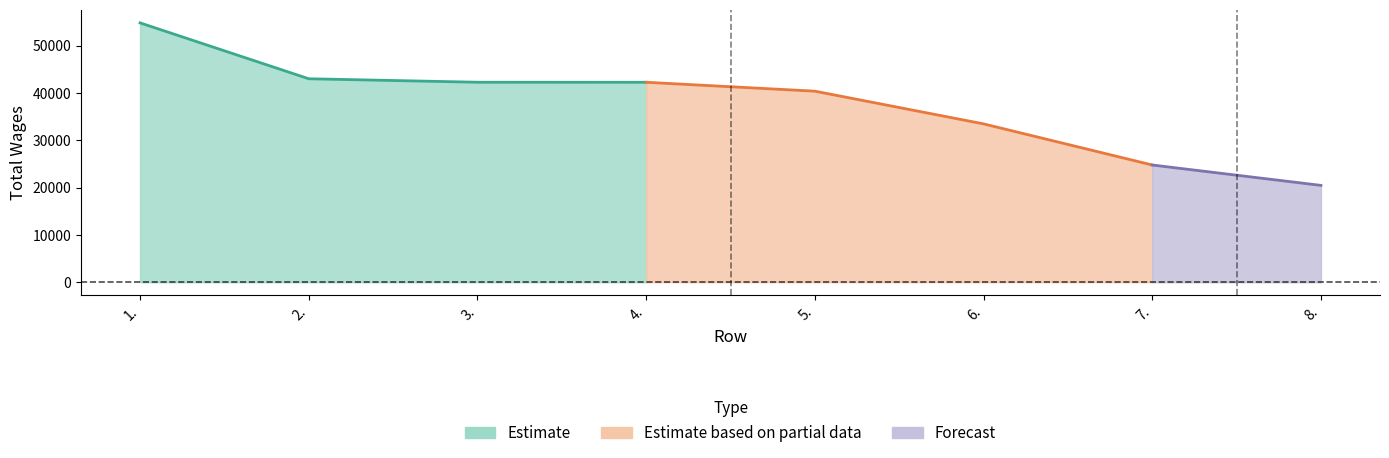

Which category has the highest value across all series?

1.